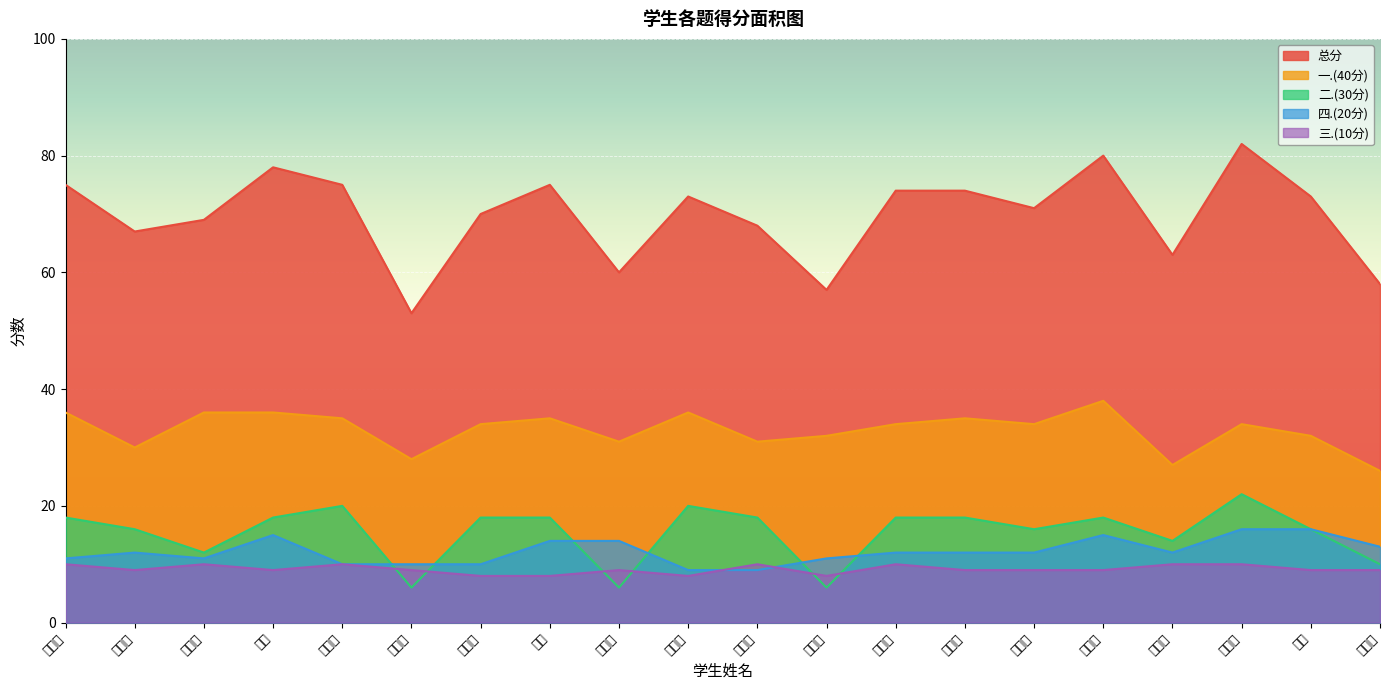

Is the value of 一.(40分) at 杜聪豪 greater than the value of 三.(10分) at 郭颢然?

Yes